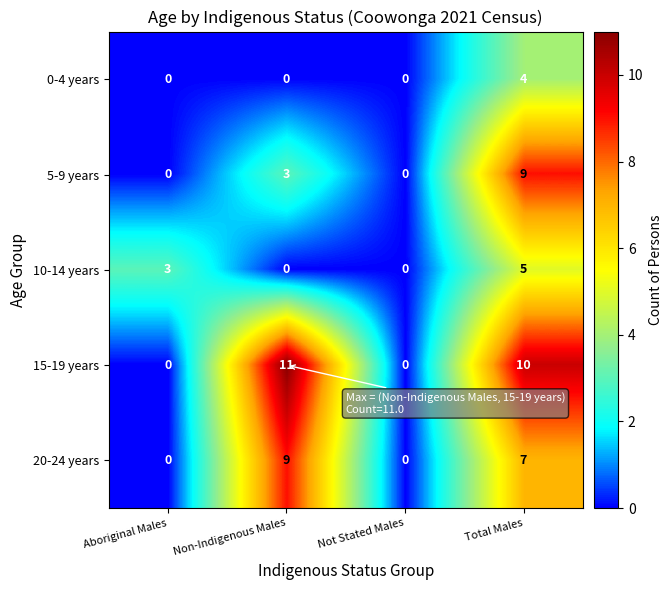

List the series in order of their overall mean, highest first.

15-19 years, 20-24 years, 5-9 years, 10-14 years, 0-4 years